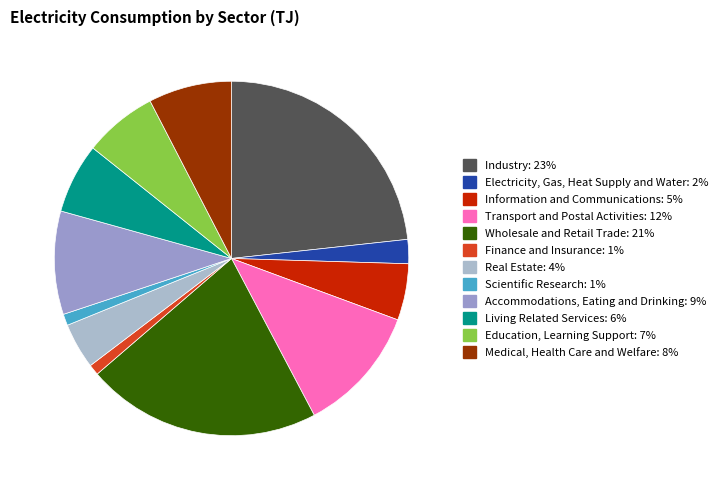

Count the number of slices in the pie.

12